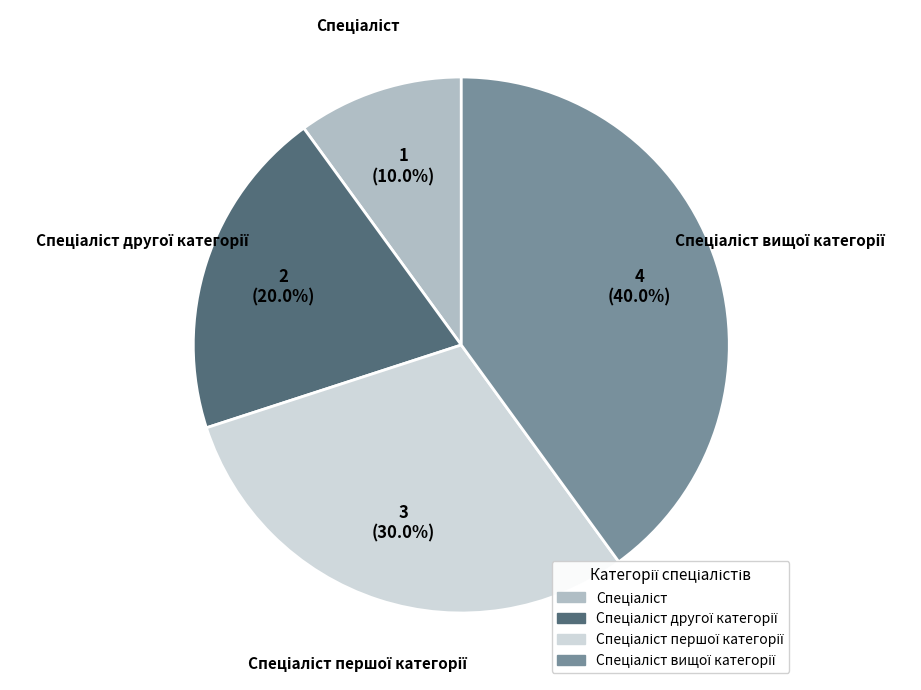

Is there a majority slice in this chart?

No